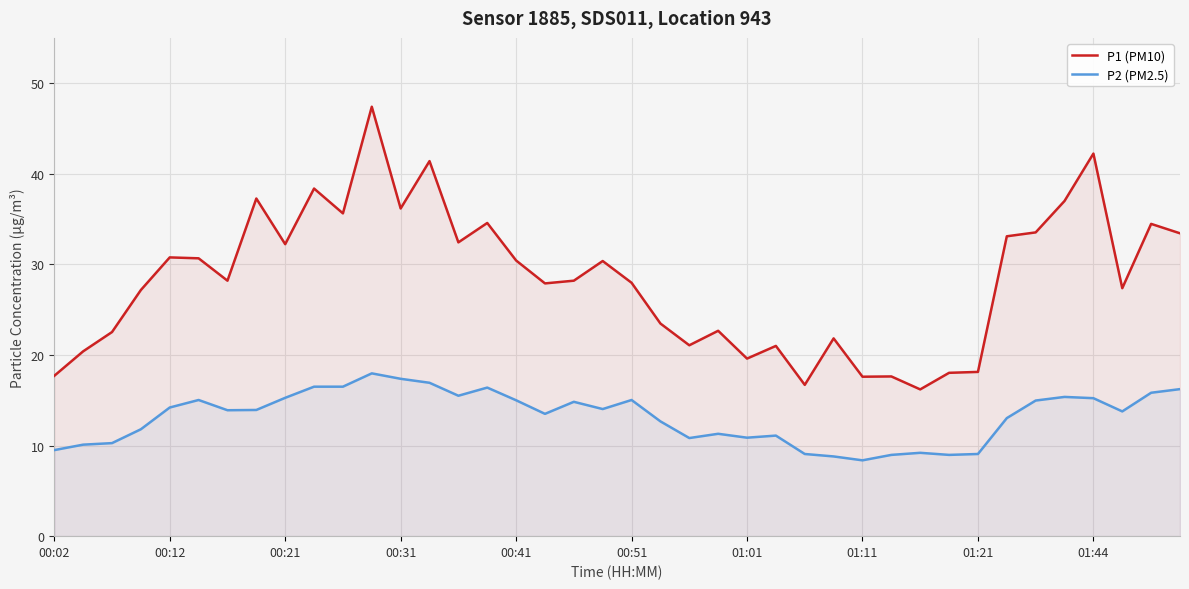

Where does the P1 (PM10) series first go above 28?

00:12